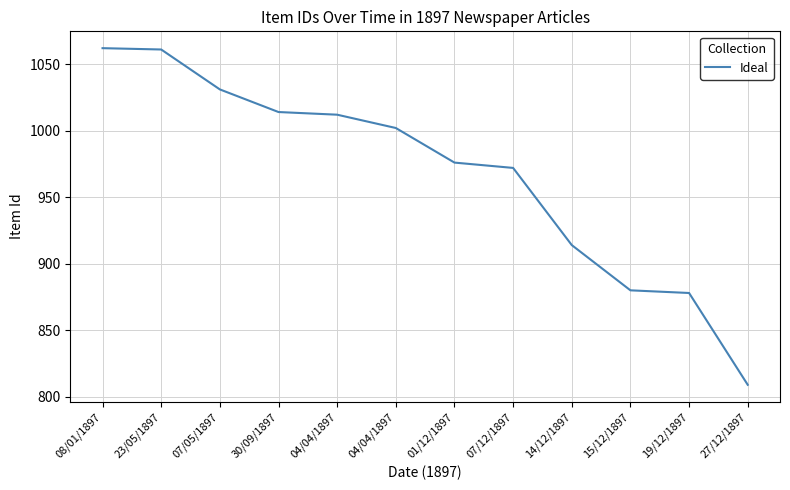

What is the difference between the second highest and second lowest values?

183